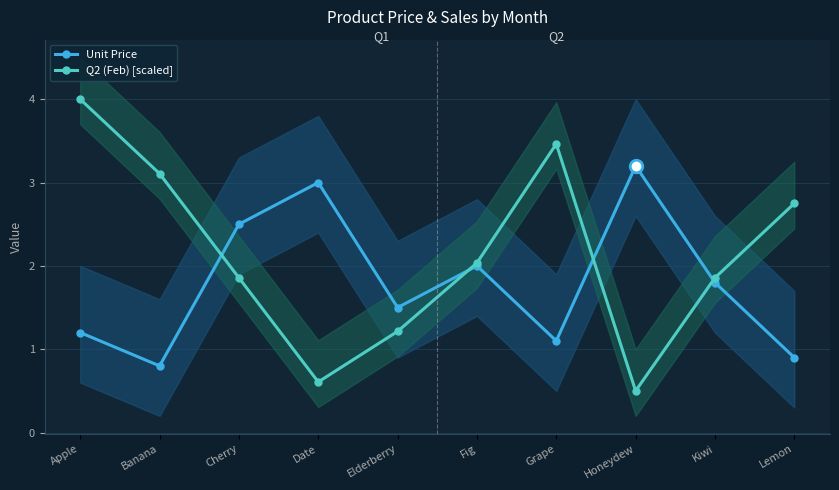

What is the spread (max minus min) of values at Kiwi?

0.1